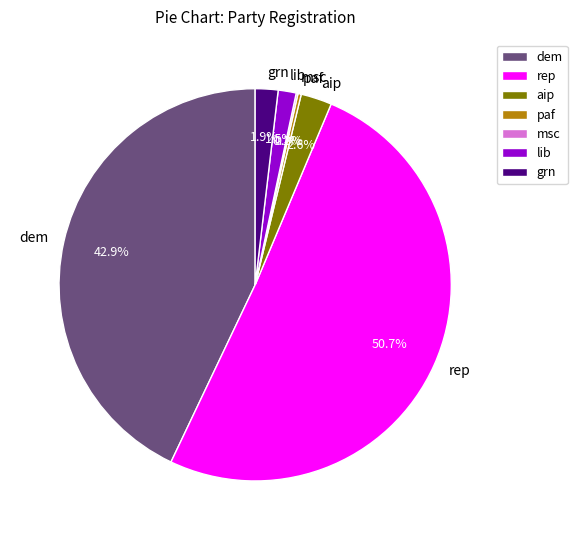

Does rep represent more than half of the total?

Yes